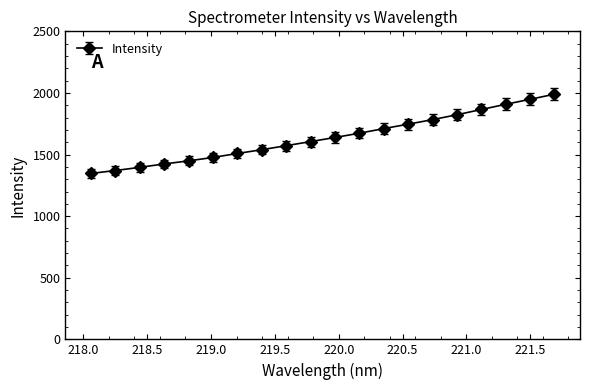

What is the value of the 16th point from the left?

1822.9